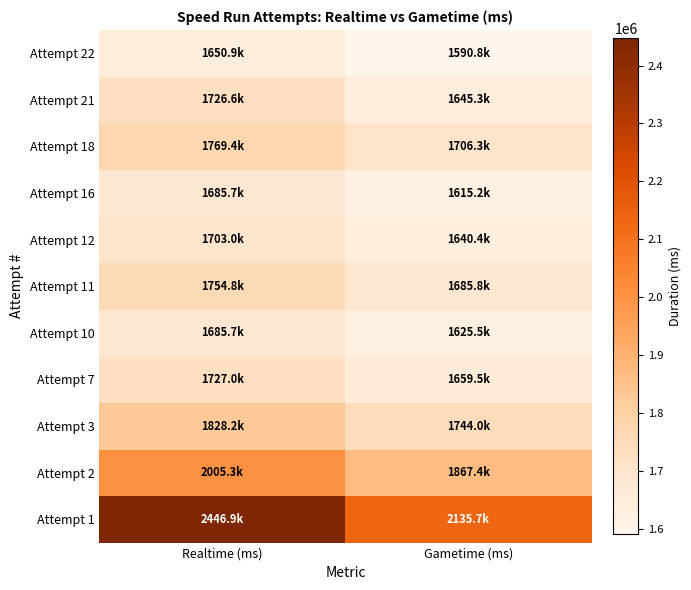

Which has a higher value, Realtime (ms) or Gametime (ms)?

Realtime (ms)